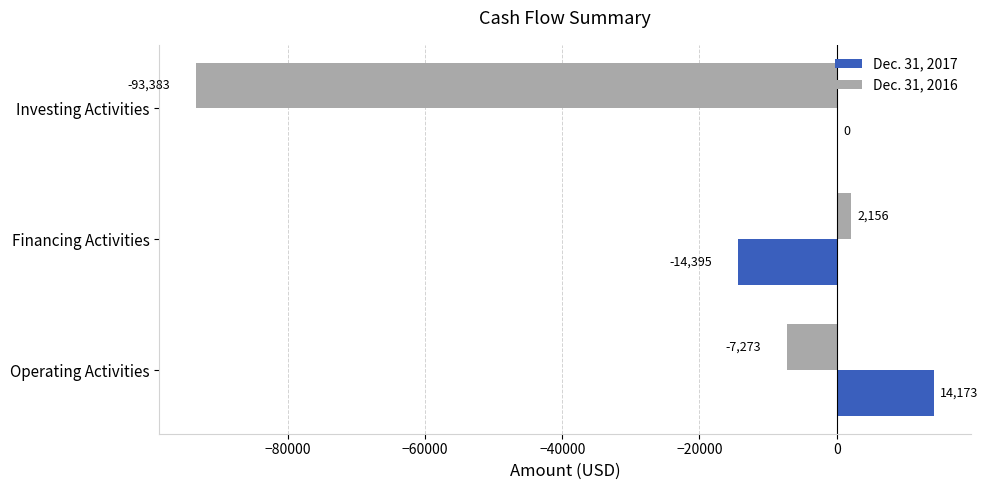

At which category is the sum across all series the highest?

Operating Activities